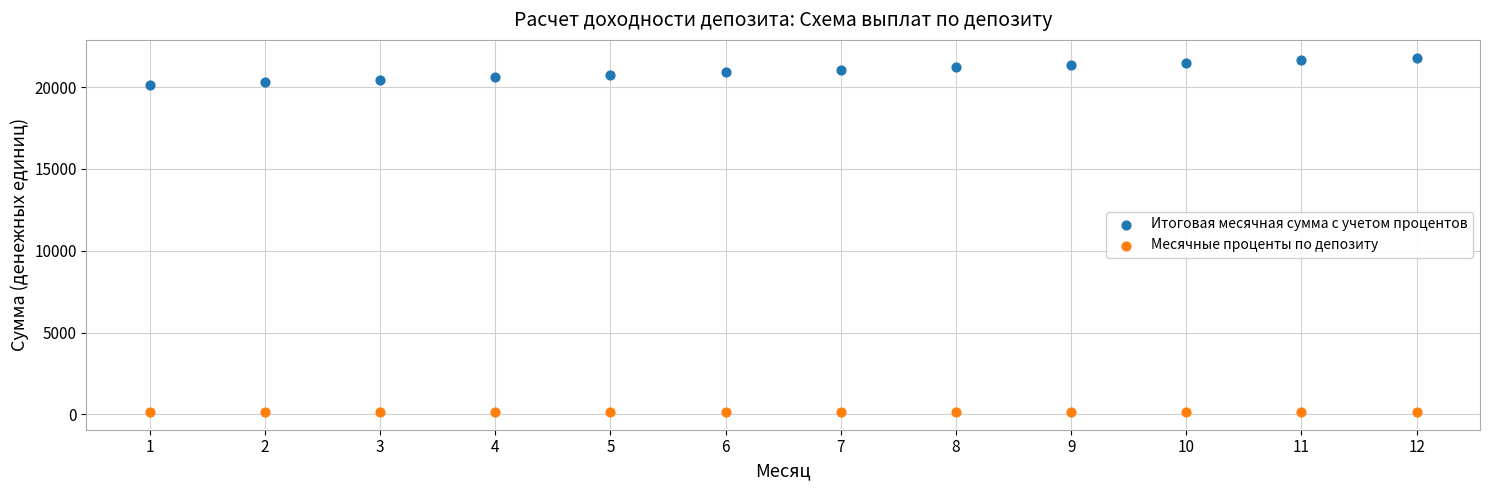

Which series reaches the minimum Y coordinate?

Месячные проценты по депозиту